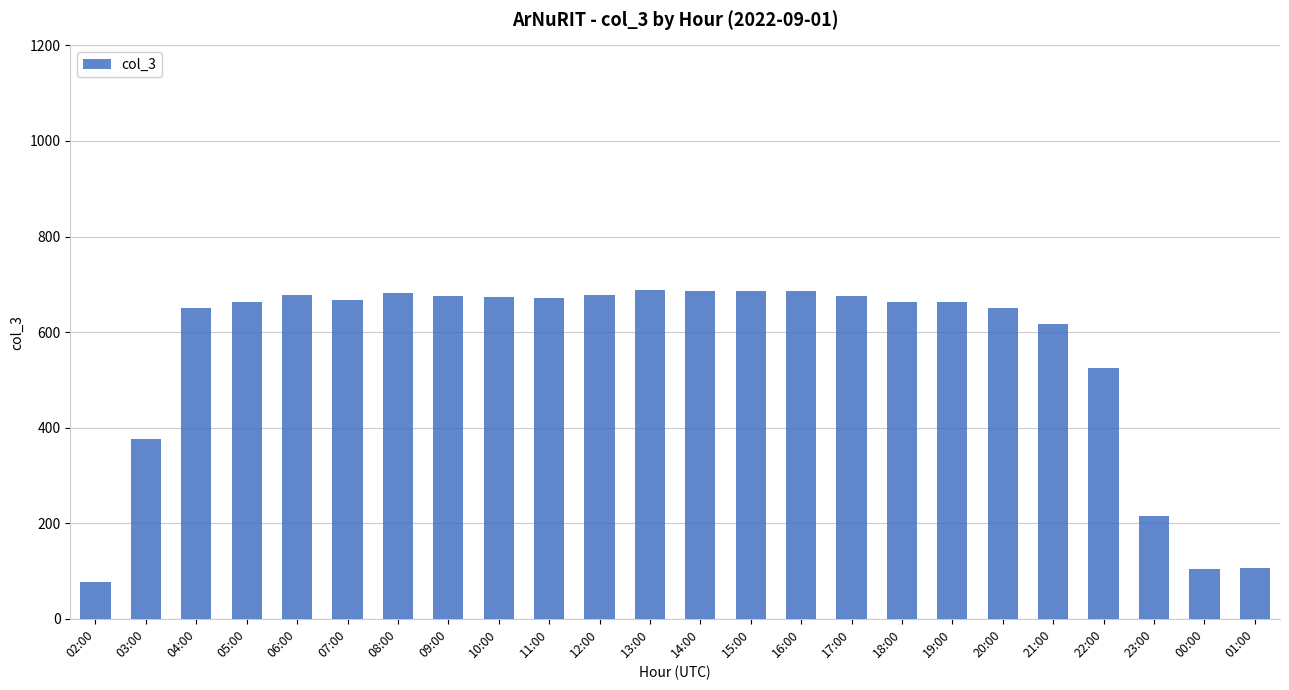

What is the value of the 19th bar from the left?

650